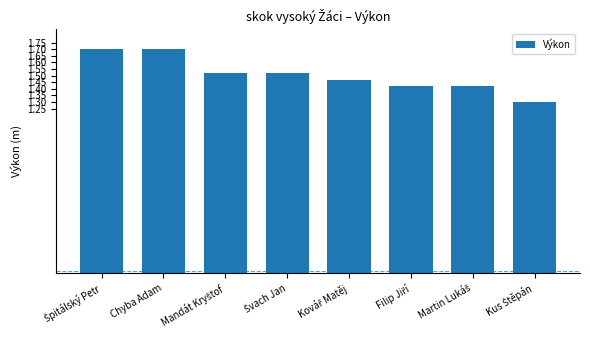

What position from the left is Chyba Adam?

2